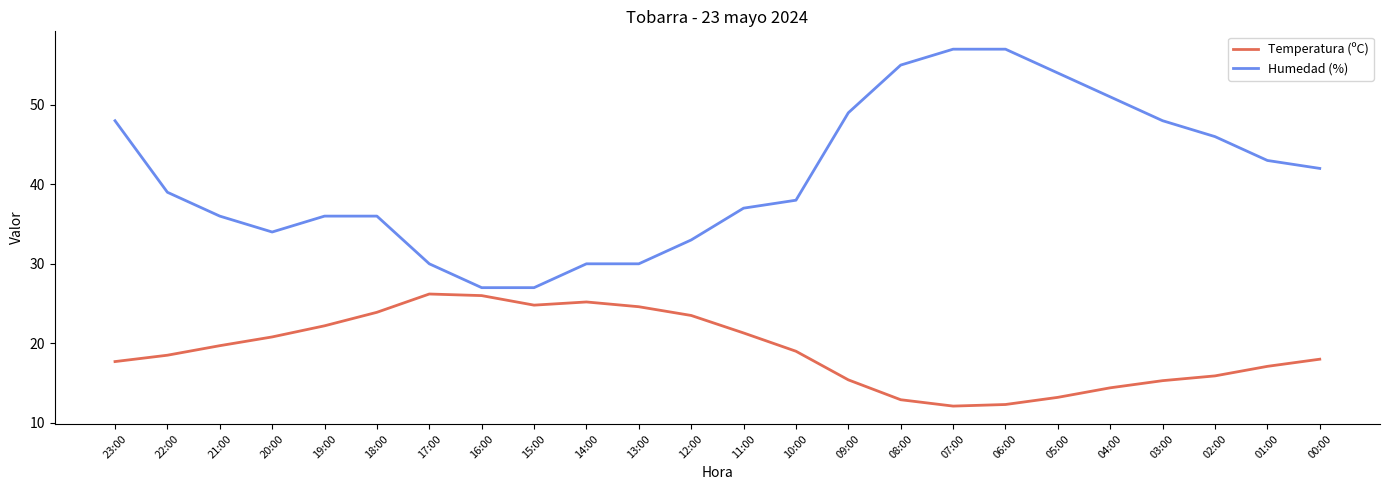

How many lines are shown in the chart?

2